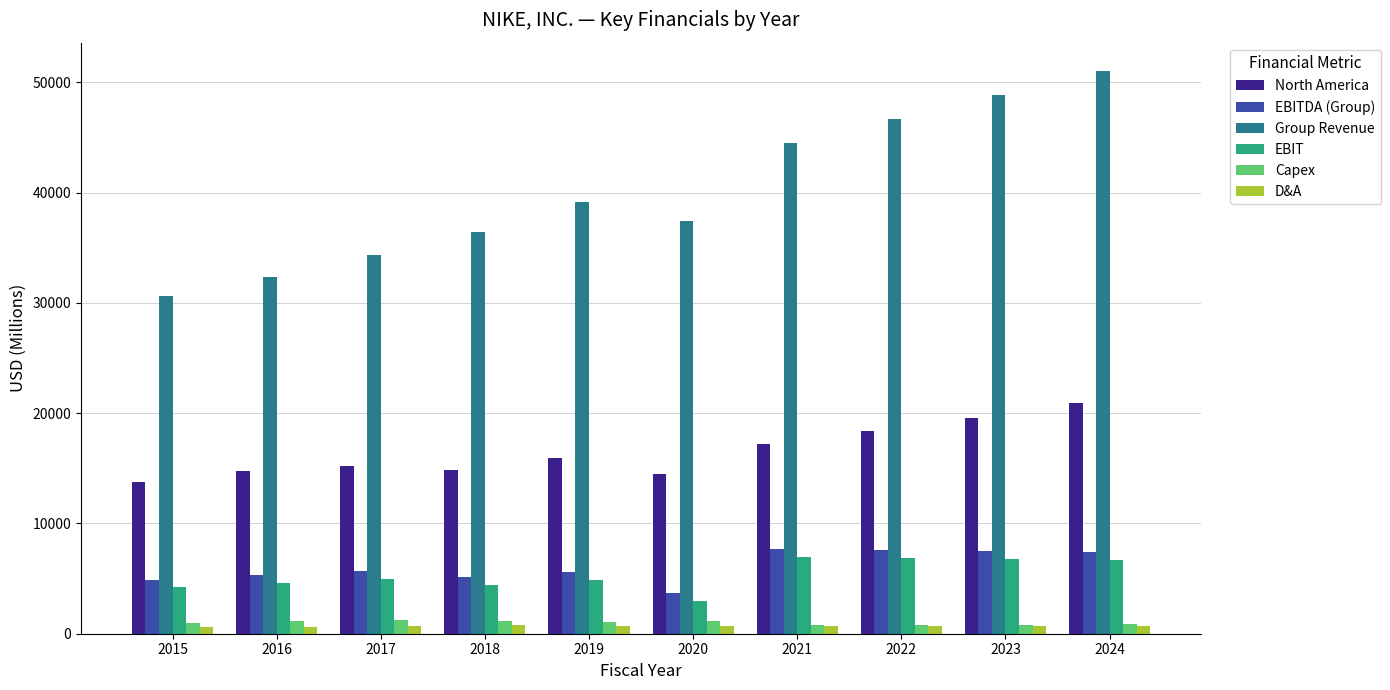

What is the value of the EBITDA (Group) bar at the 6th from the left?

3697